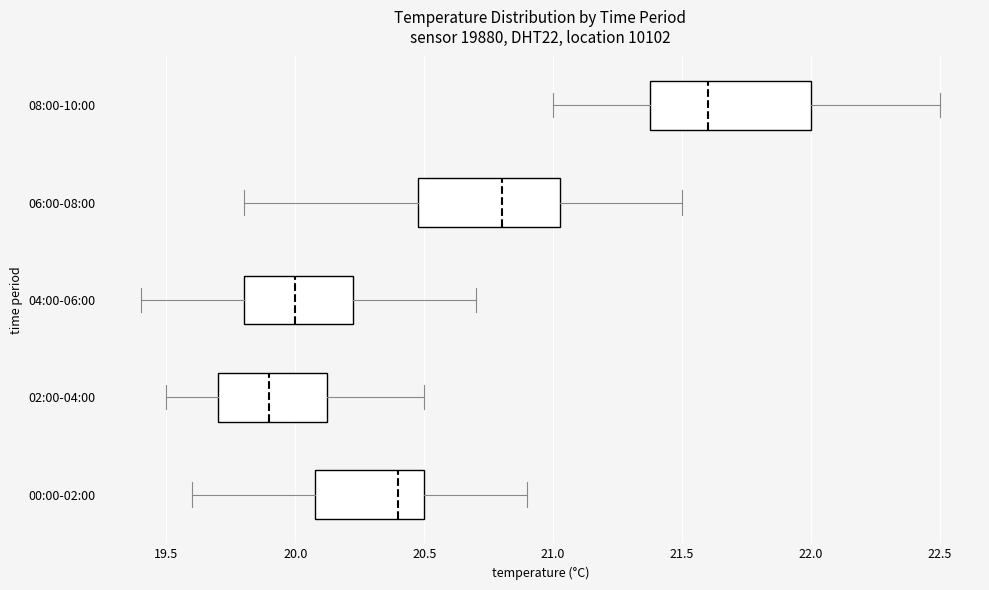

Where is the left edge of the box for 02:00-04:00 on the x-axis? The values are not printed on the chart, so give them approximately, as read against the axis.

19.70